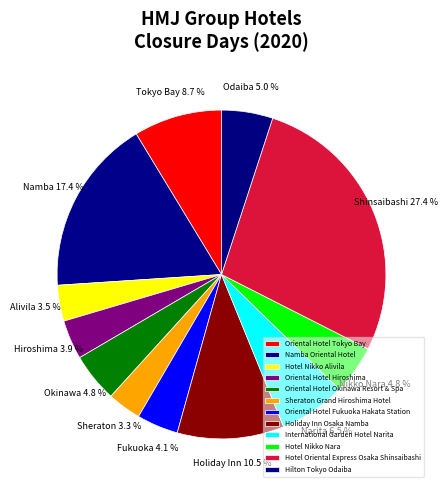

To the nearest percent, what is the difference between the largest and smallest slice percentages?

24%